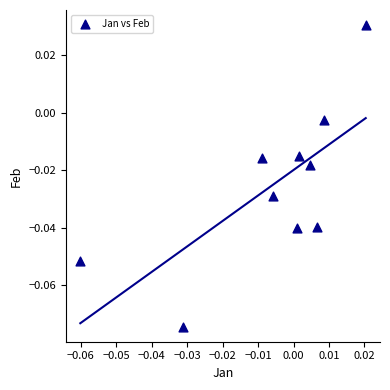

How many data points are displayed?

10